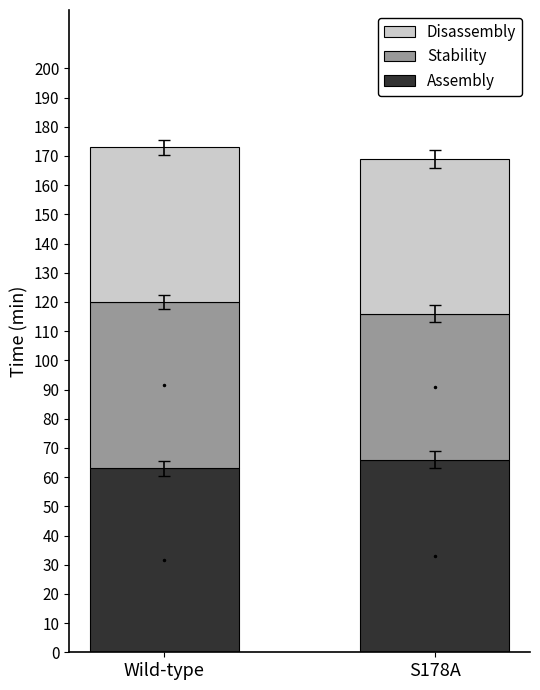

How many bars are there in total?

2